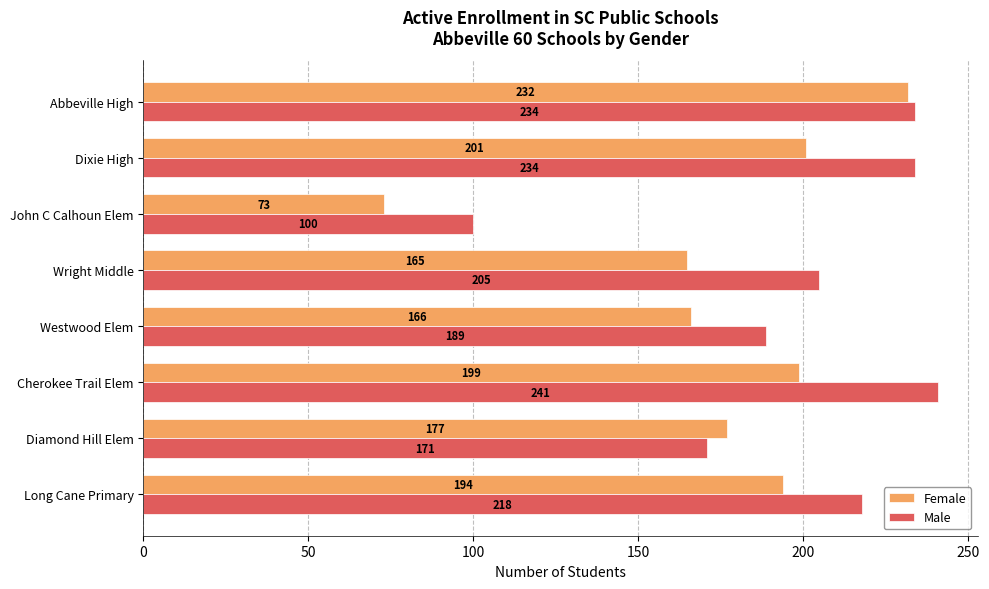

Is it true that Male equals 234 at Dixie High?

True